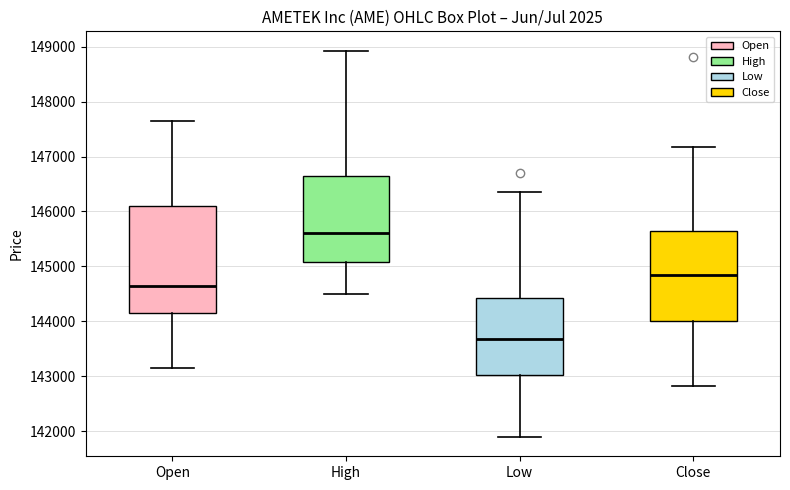

Reading left to right, transcribe this box plot: for each box, give where its median line is, the range the box spans, and where its two whiskers end, as read against the y-axis. The values are not printed on the chart, so give them approximately, as read against the axis.

Open: median 144600, box 144100 to 146100, whiskers 143200 to 147700
High: median 145600, box 145100 to 146700, whiskers 144500 to 148900
Low: median 143700, box 143000 to 144400, whiskers 141900 to 146300
Close: median 144800, box 144000 to 145700, whiskers 142800 to 147200